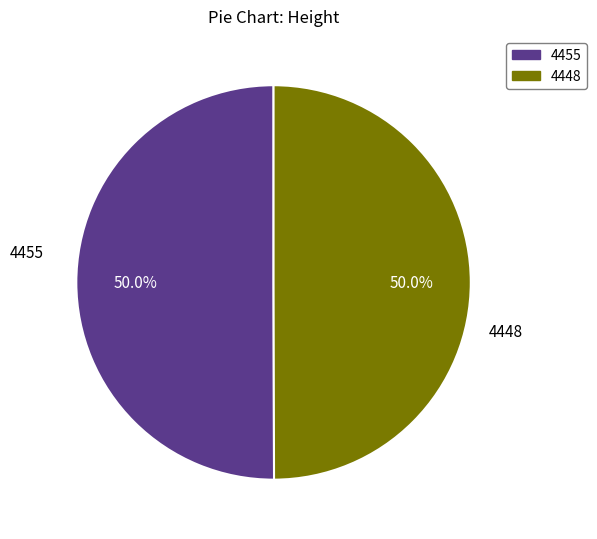

What is the ratio of the value at 4448 to the value at 4455?

1.0